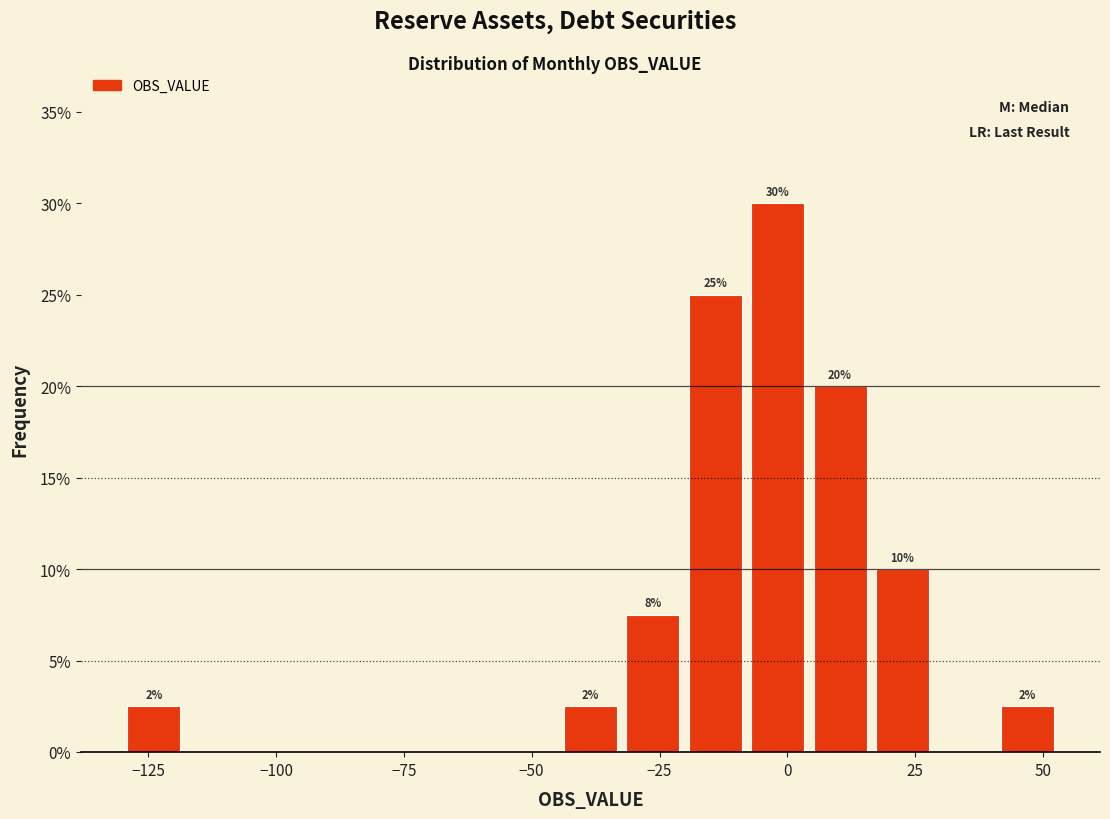

Read against the x-axis, roughly where is the centre of the tallest bar?

0